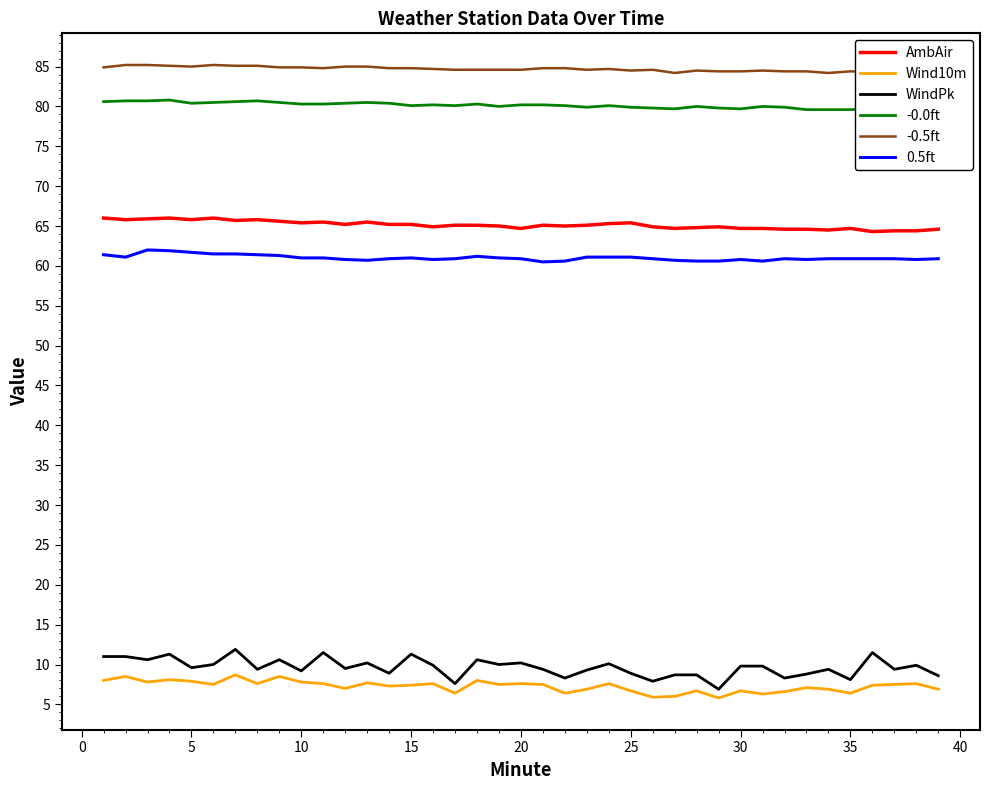

True or false: AmbAir and Wind10m cross at least once.

False